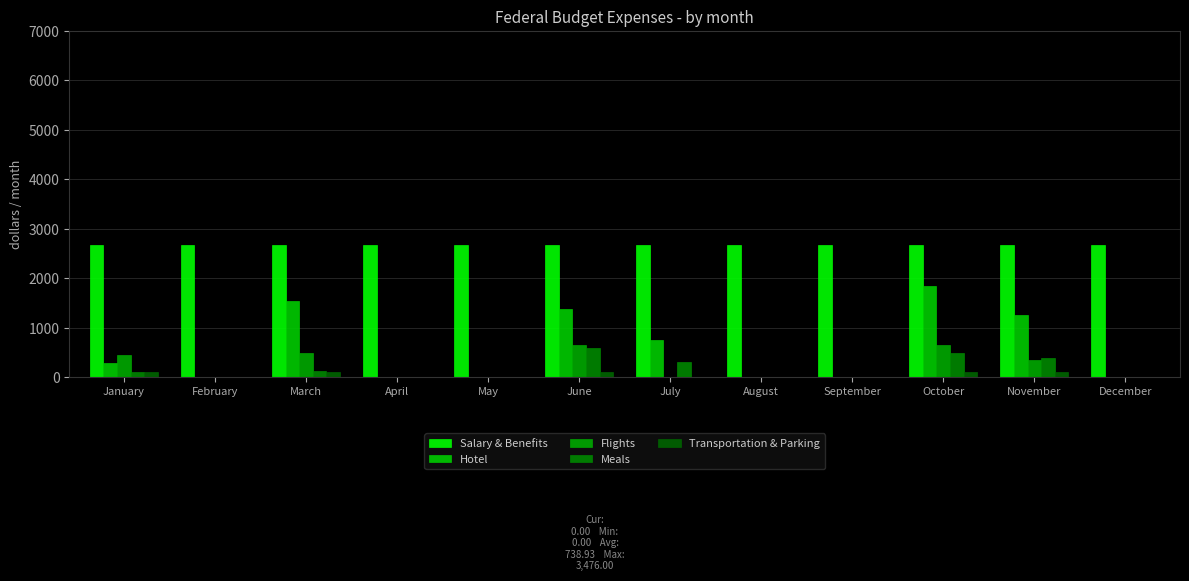

How many groups of bars are there?

12